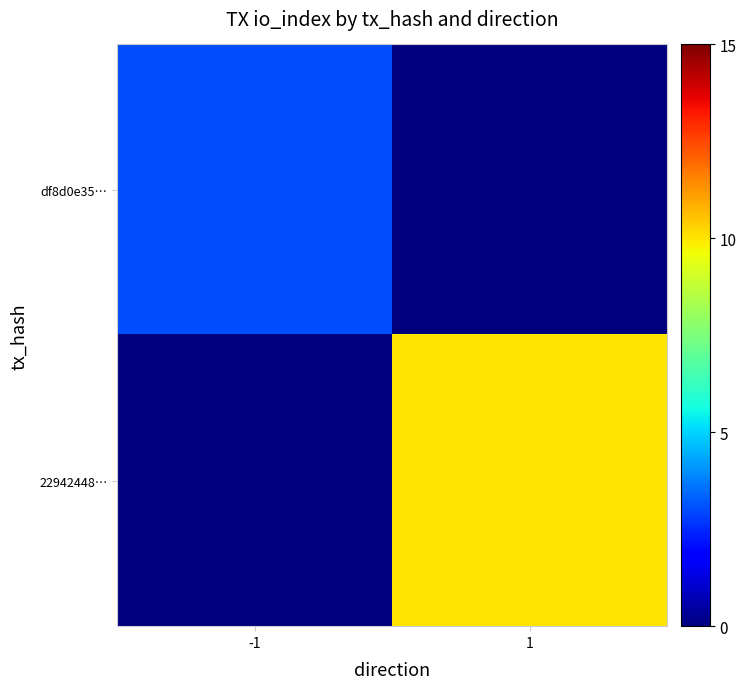

List the series in order of their peak value, highest first.

22942448…, df8d0e35…